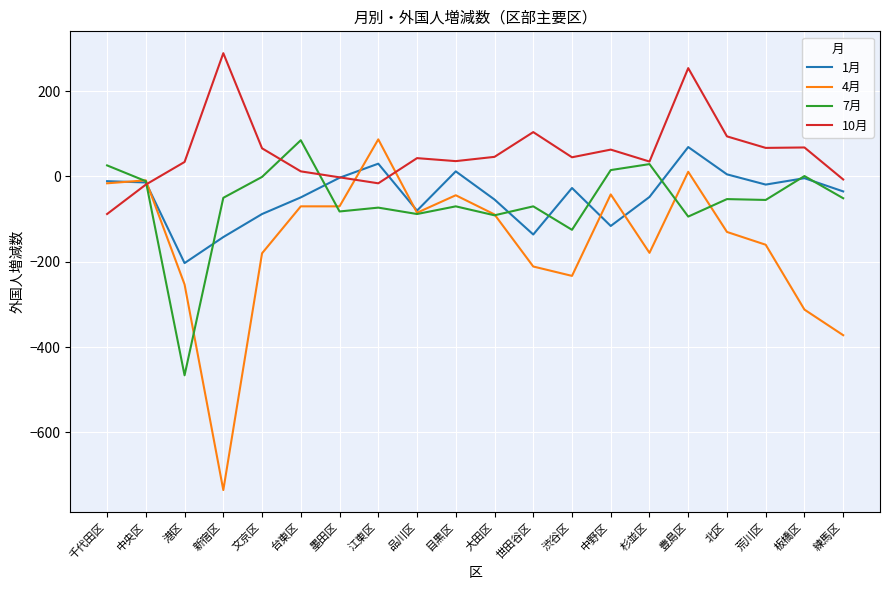

The value of 4月 at 北区 is -130. True or false?

True